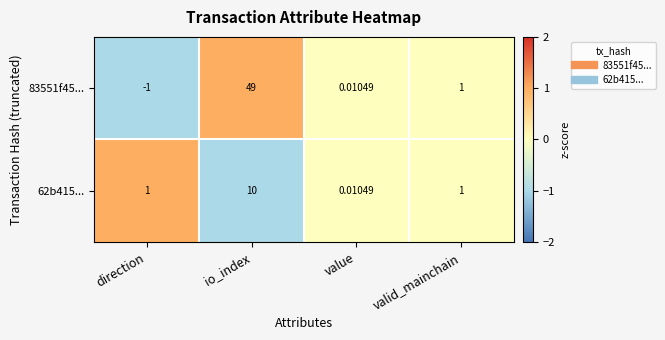

How many categories are shown in the chart?

4